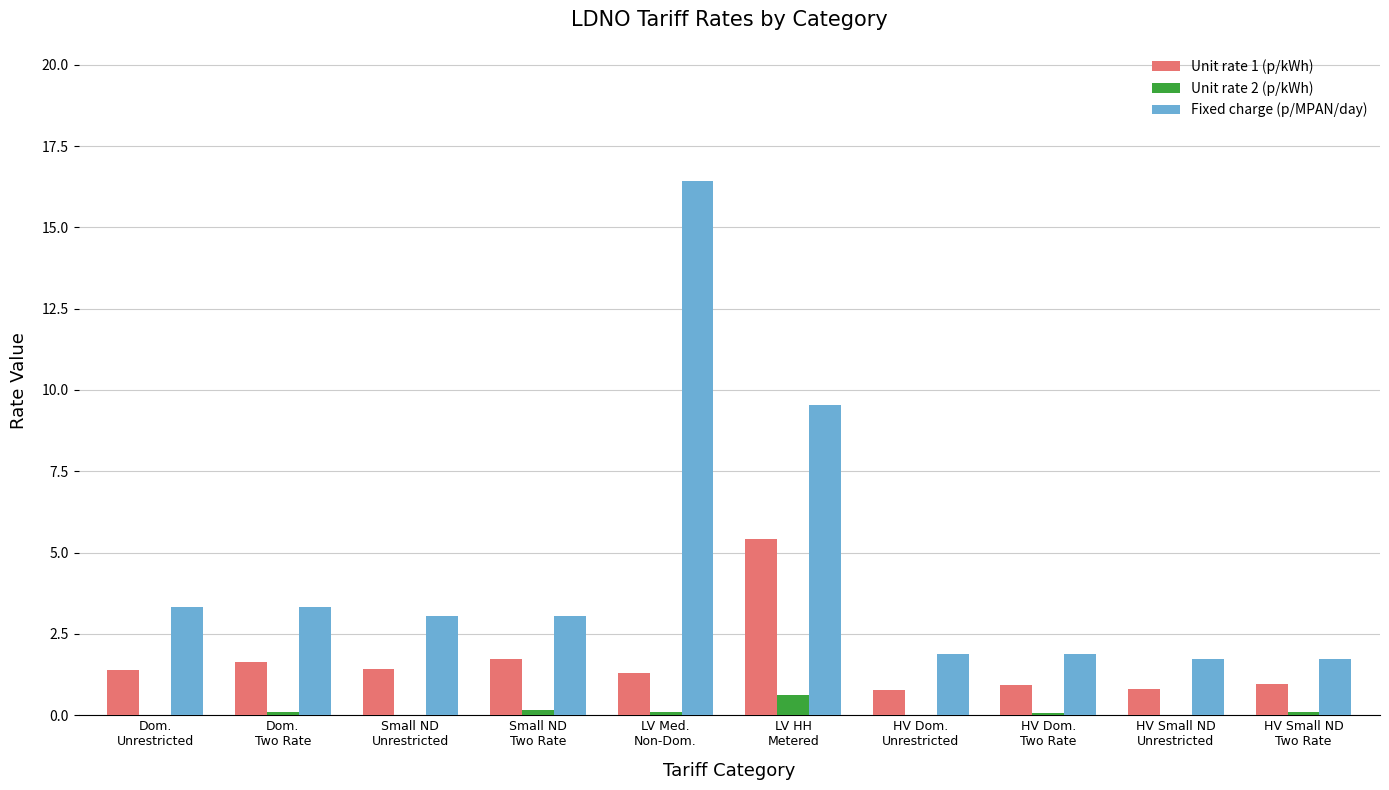

Are the bars grouped side by side (vs. stacked)?

Yes